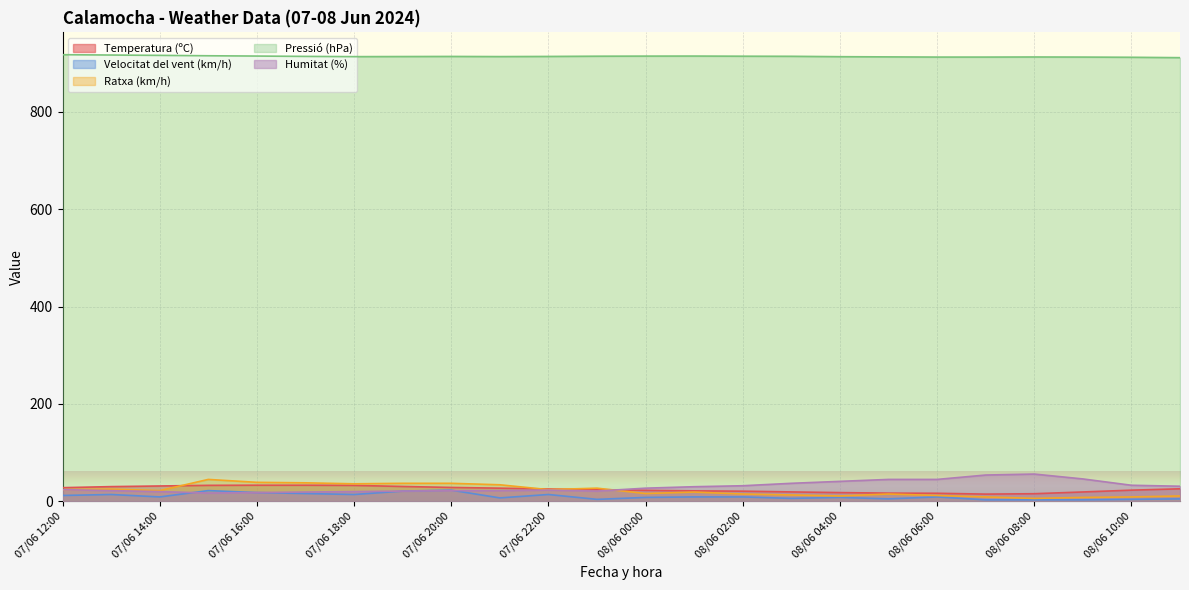

Rank the series at 07/06 23:00 from highest to lowest value.

Pressió (hPa), Ratxa (km/h), Temperatura (ºC), Humitat (%), Velocitat del vent (km/h)